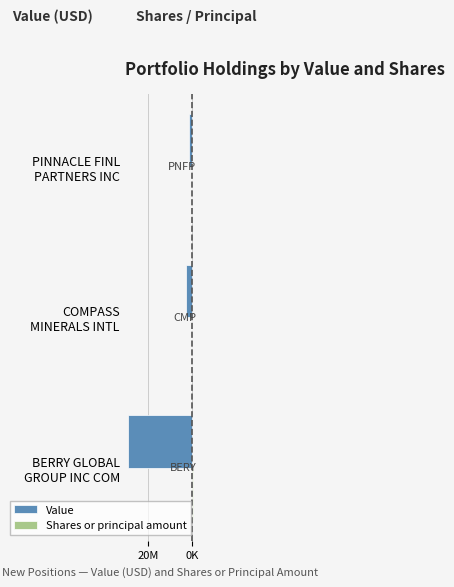

What are all the series names shown in the legend?

Value, Shares or principal amount